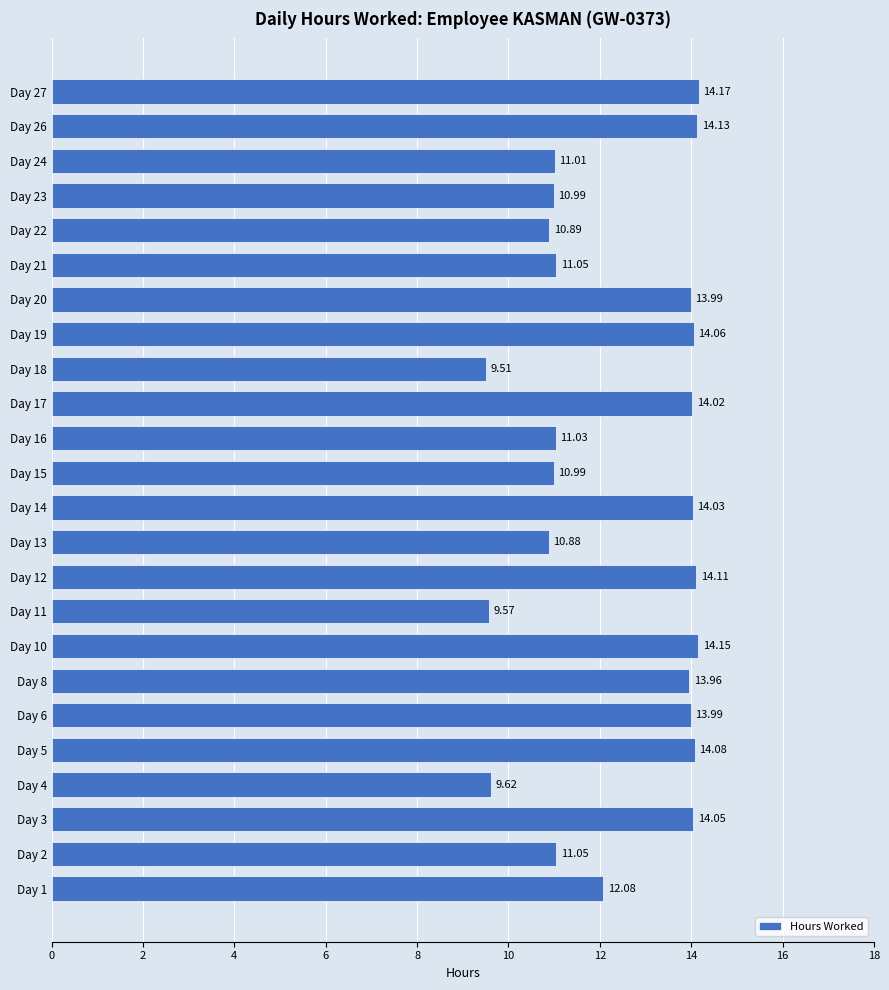

Approximately how many times larger is the value at Day 18 compared to Day 13?

0.9